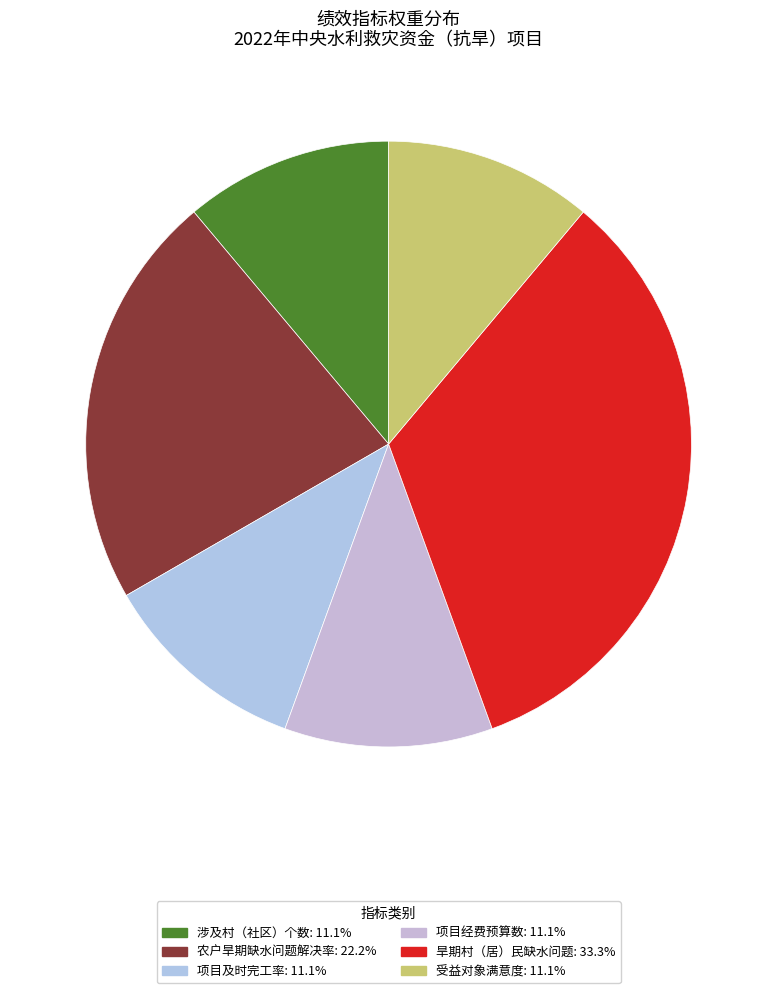

Is the sum of 受益对象满意度 and 涉及村（社区）个数 greater than half?

No